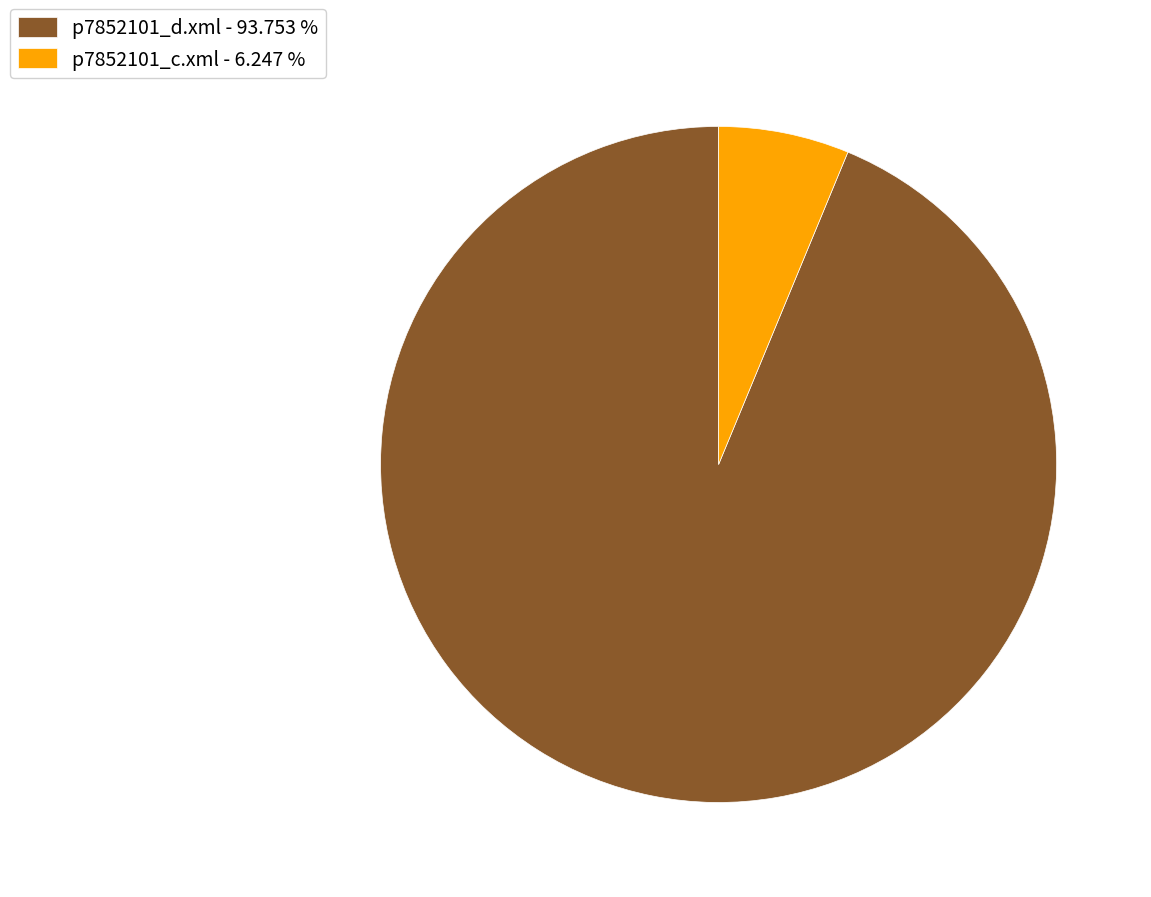

Approximately how many times larger is the value at p7852101_d.xml - 93.753 % compared to p7852101_c.xml - 6.247 %?

15.0